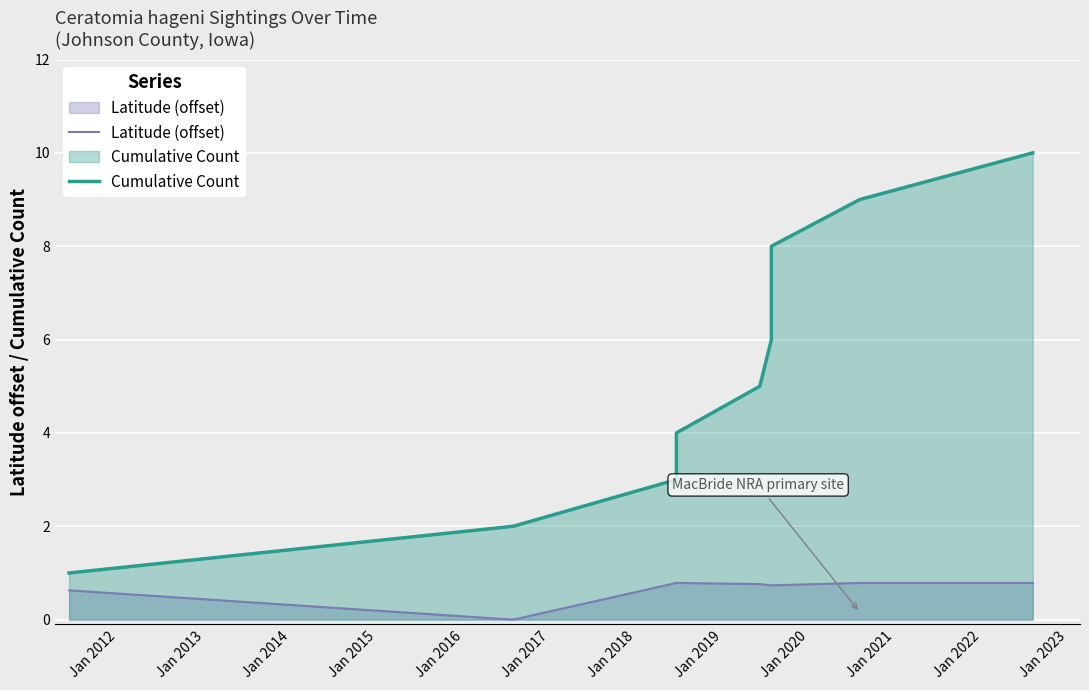

True or false: Cumulative Count and Latitude (offset) intersect in this chart.

False